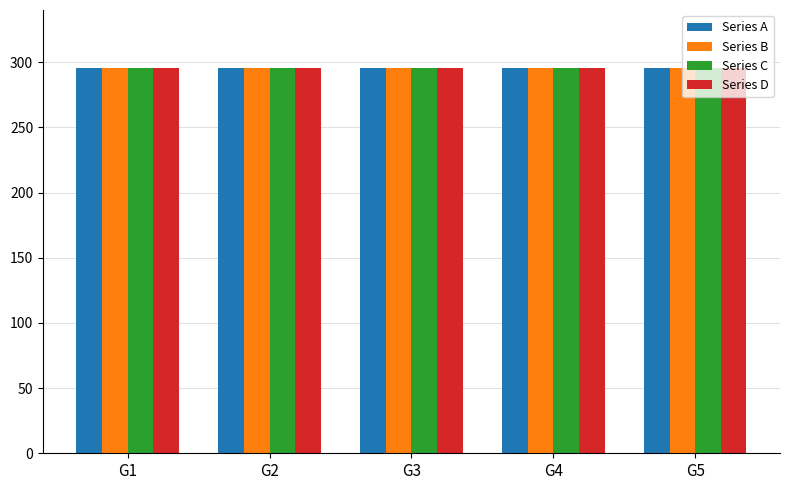

Count the number of categories in the chart.

5